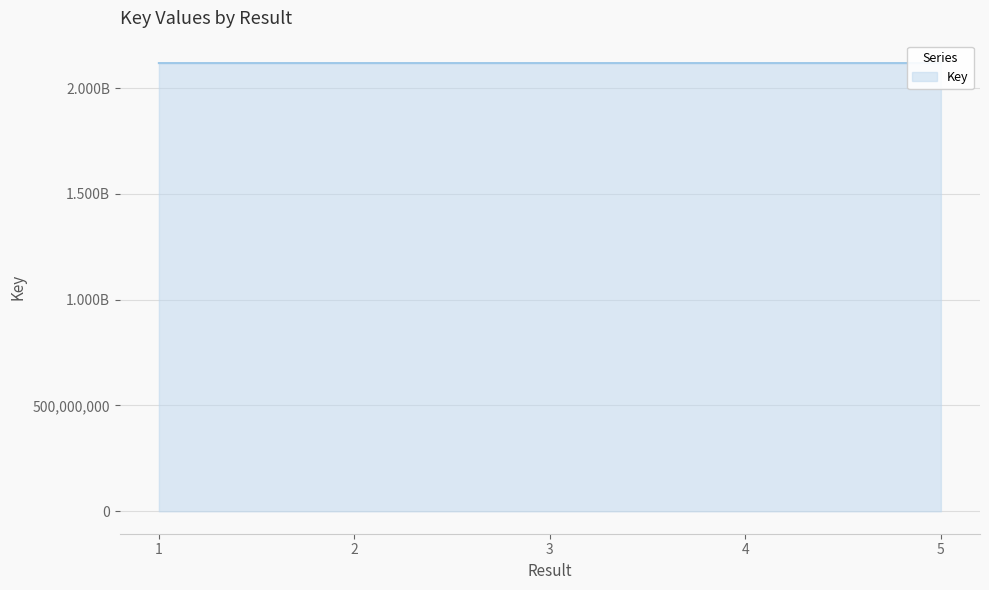

What is the average value?

2117888488